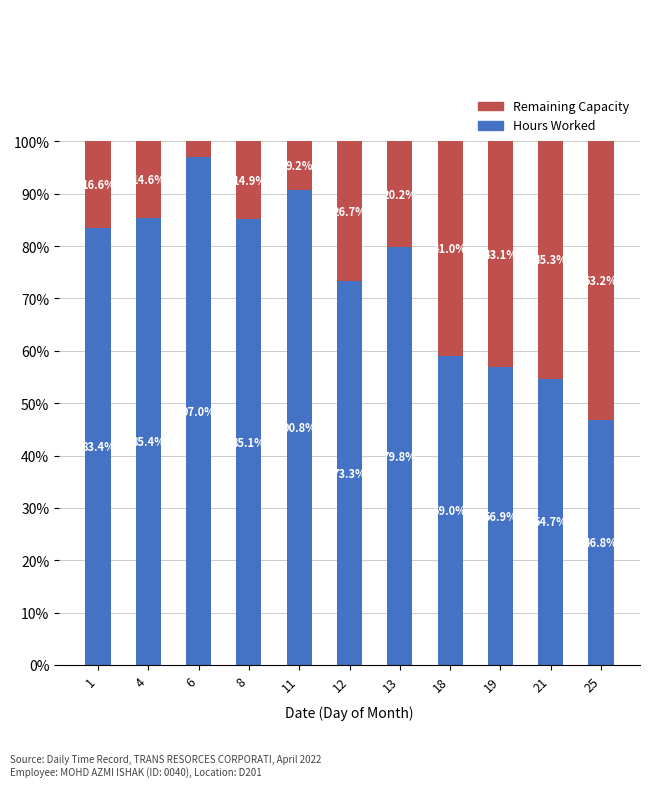

What are all the series names shown in the legend?

Remaining Capacity, Hours Worked